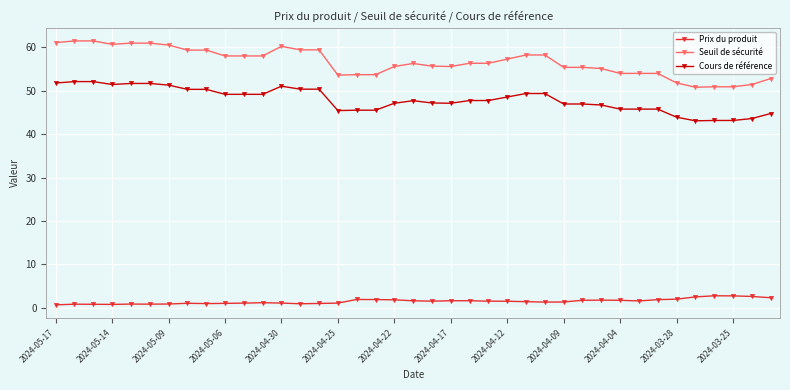

List the series in order of their overall mean, highest first.

Seuil de sécurité, Cours de référence, Prix du produit